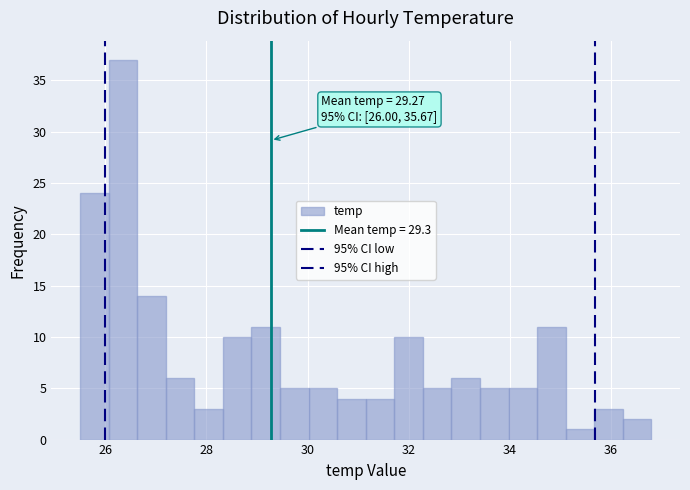

Read against the x-axis, roughly where is the centre of the tallest bar?

26.4